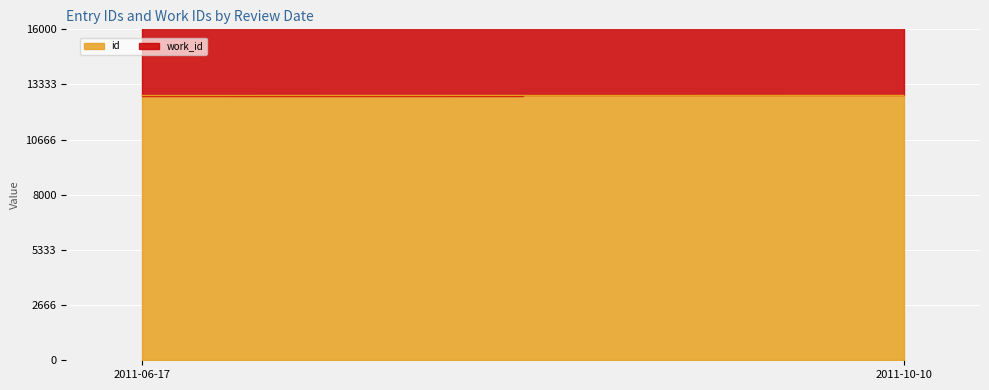

Between 2011-10-10 and 2011-06-17, which is larger?

2011-10-10